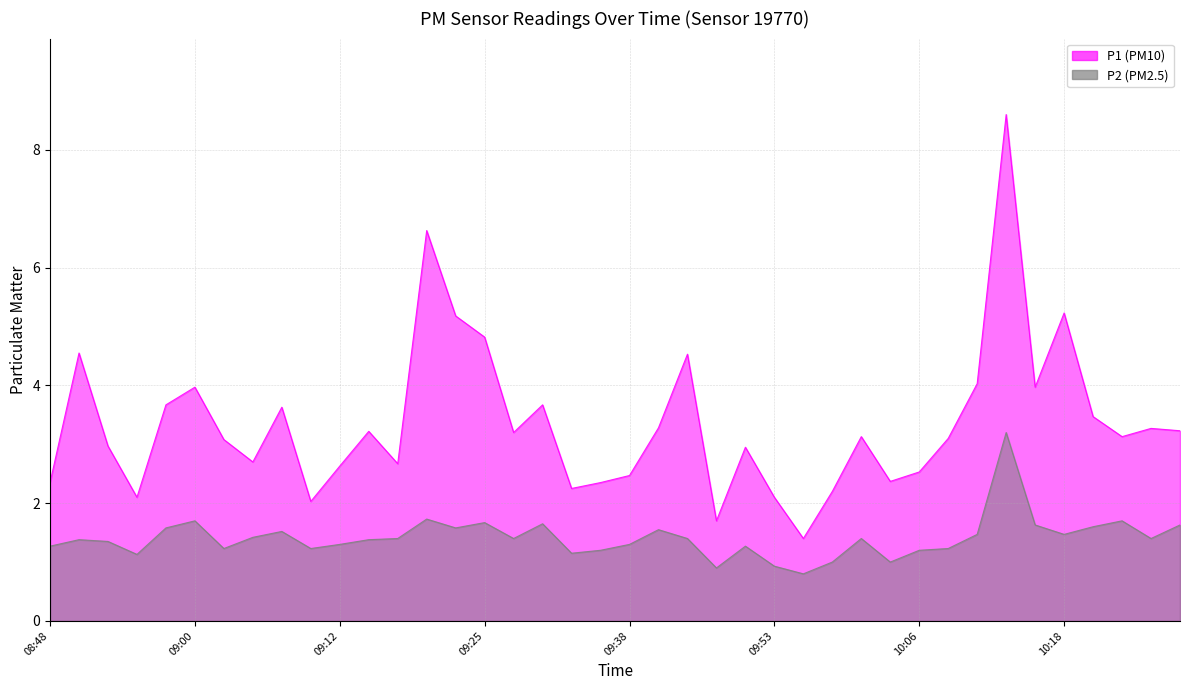

What is the total value across all series at 09:15?

4.6